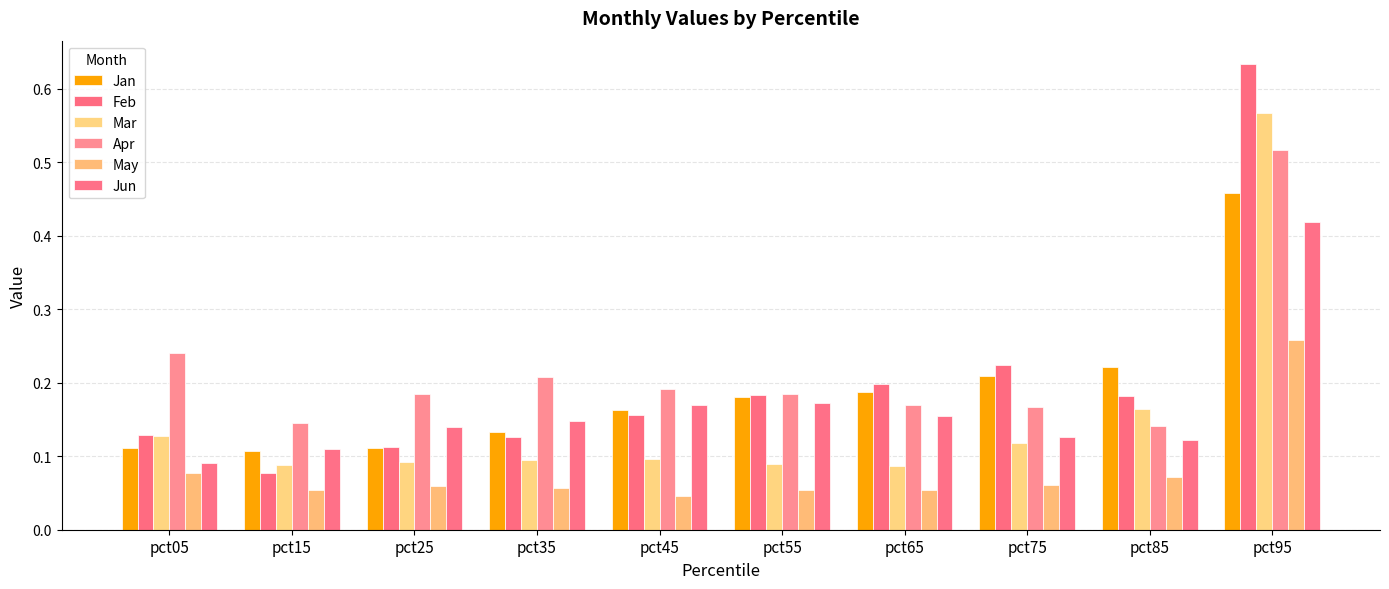

What is the sum of the Mar values at pct75 and pct45?

0.2